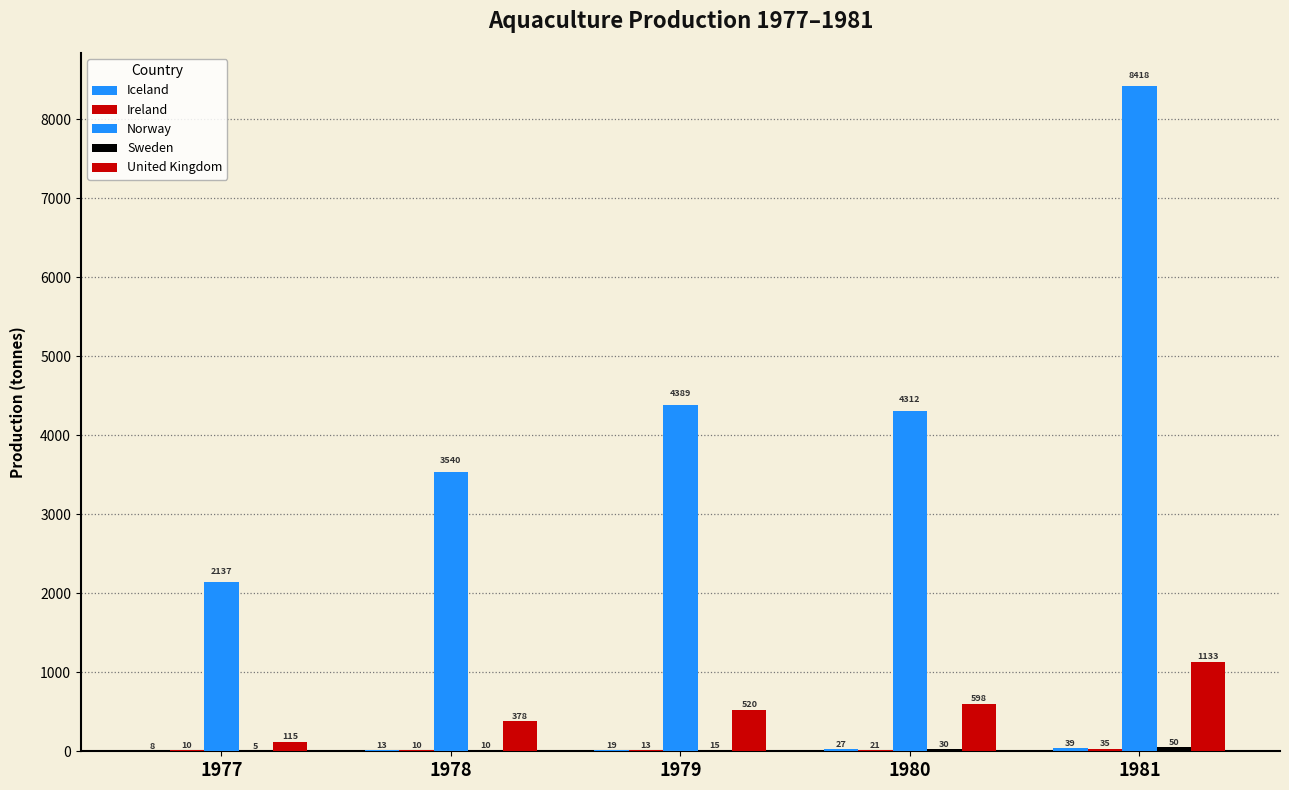

What is the difference between the maximum and second lowest values in the Norway series?

4878